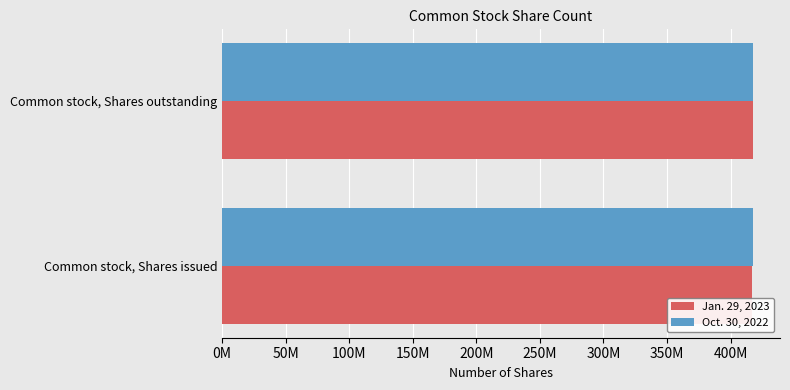

What is the average value of the Jan. 29, 2023 series?

417500000.0